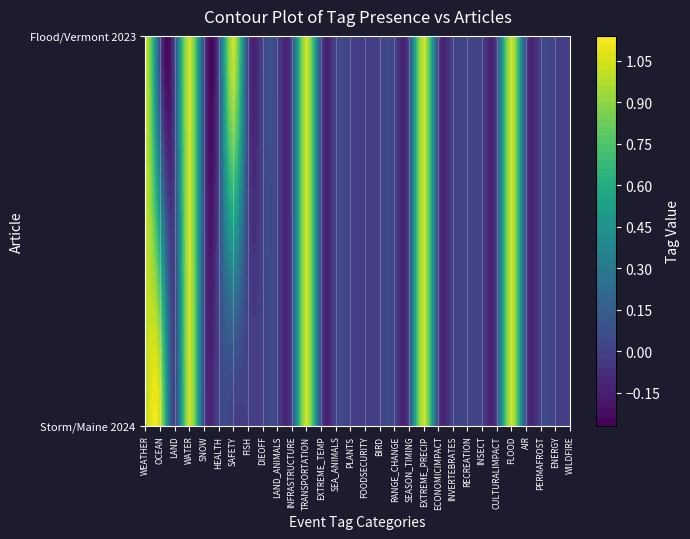

What is the total value across all series at 1?

6